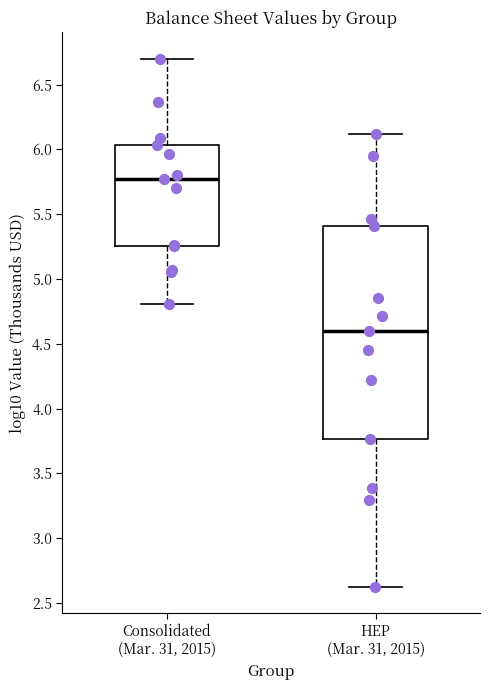

Comparing the boxes themselves (not the whiskers), which one is the tallest?

HEP (Mar. 31, 2015)